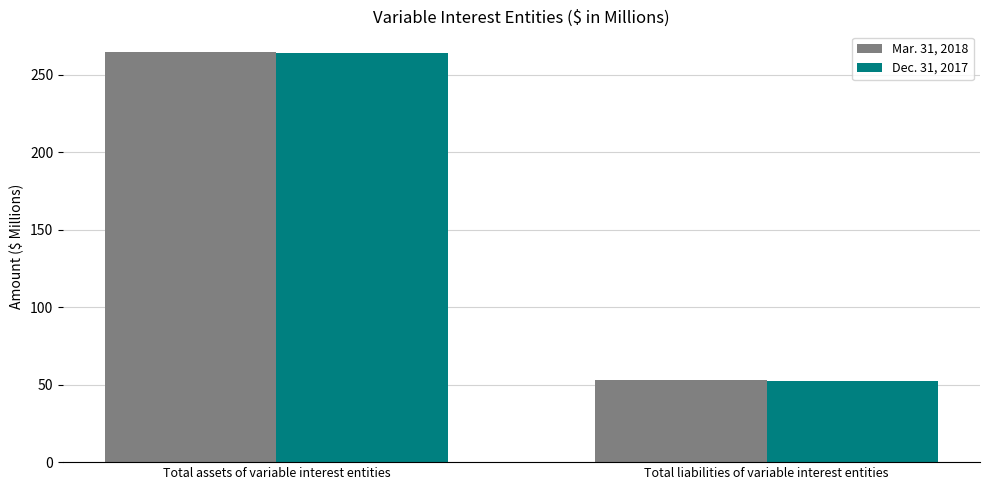

How many bars are there in each group?

2